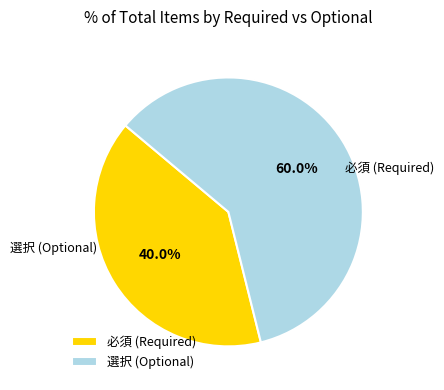

To the nearest percent, what portion does 選択 represent?

60%